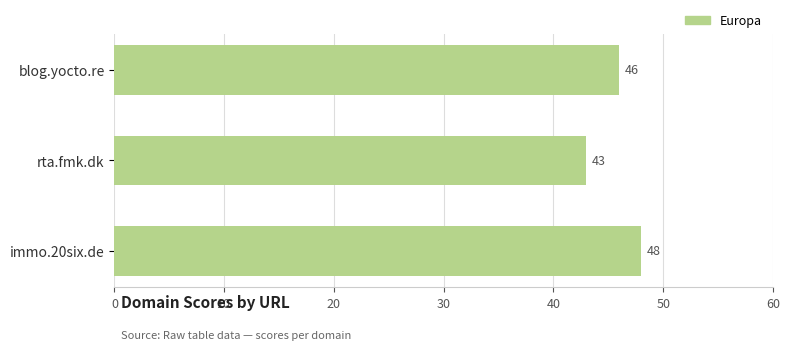

At which category does the chart reach its peak across all series?

immo.20six.de